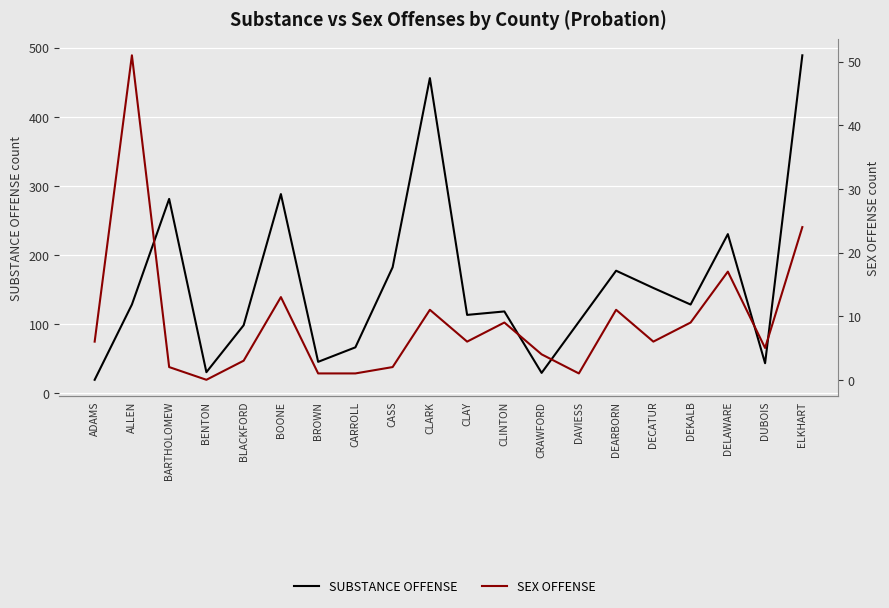

True or false: SUBSTANCE OFFENSE and SEX OFFENSE intersect in this chart.

False